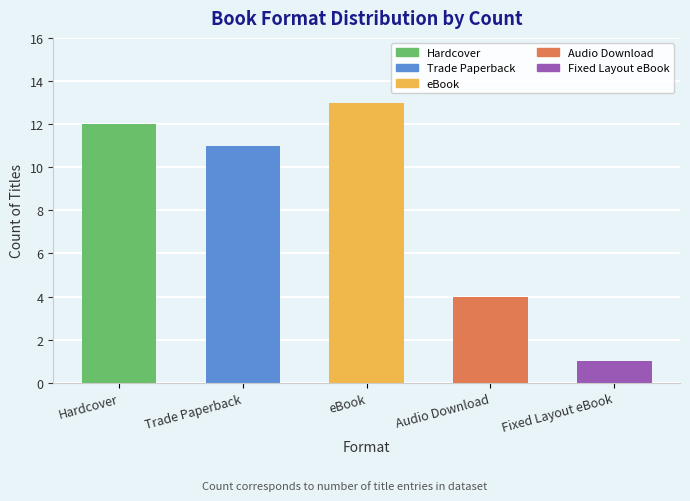

The value at Fixed Layout eBook is 1. True or false?

True